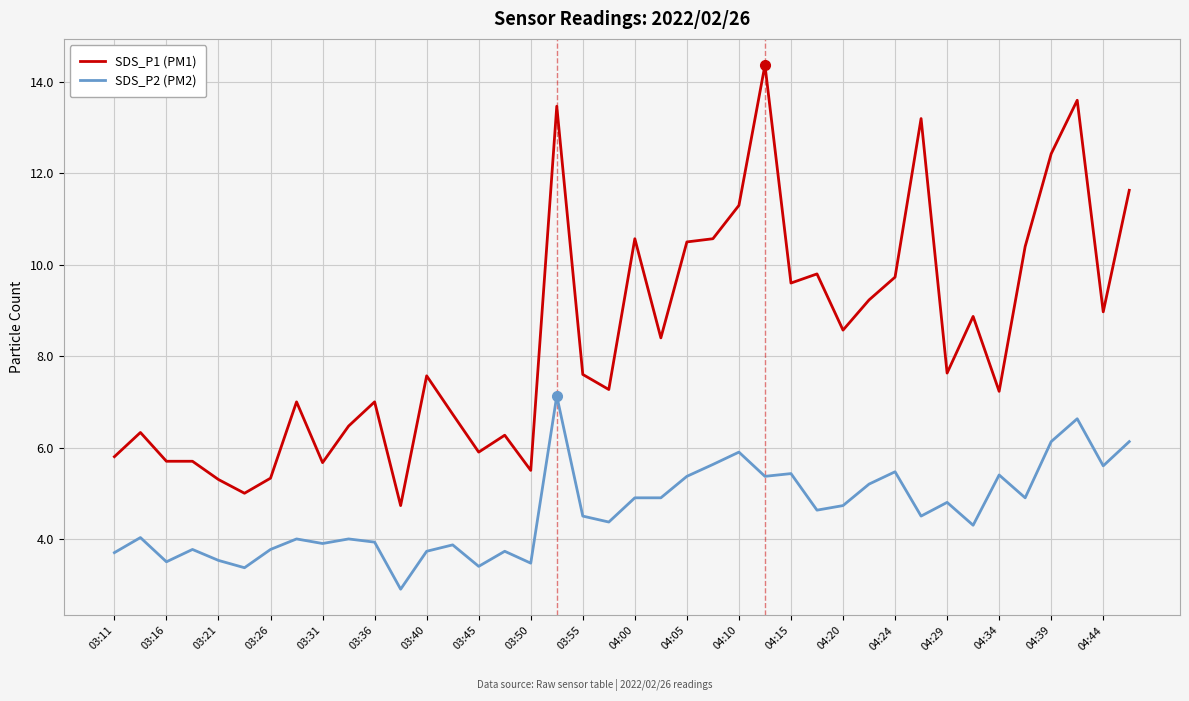

True or false: SDS_P1 (PM1) and SDS_P2 (PM2) cross at least once.

False